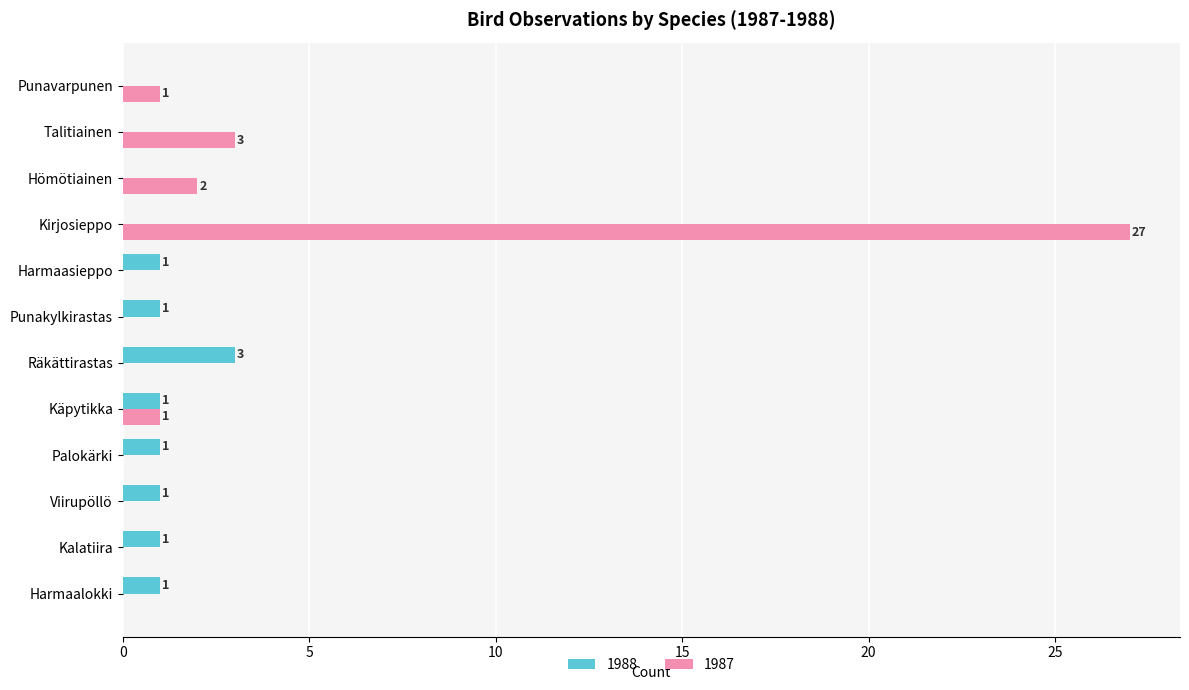

How many 1988 values are between 0 and 1?

11